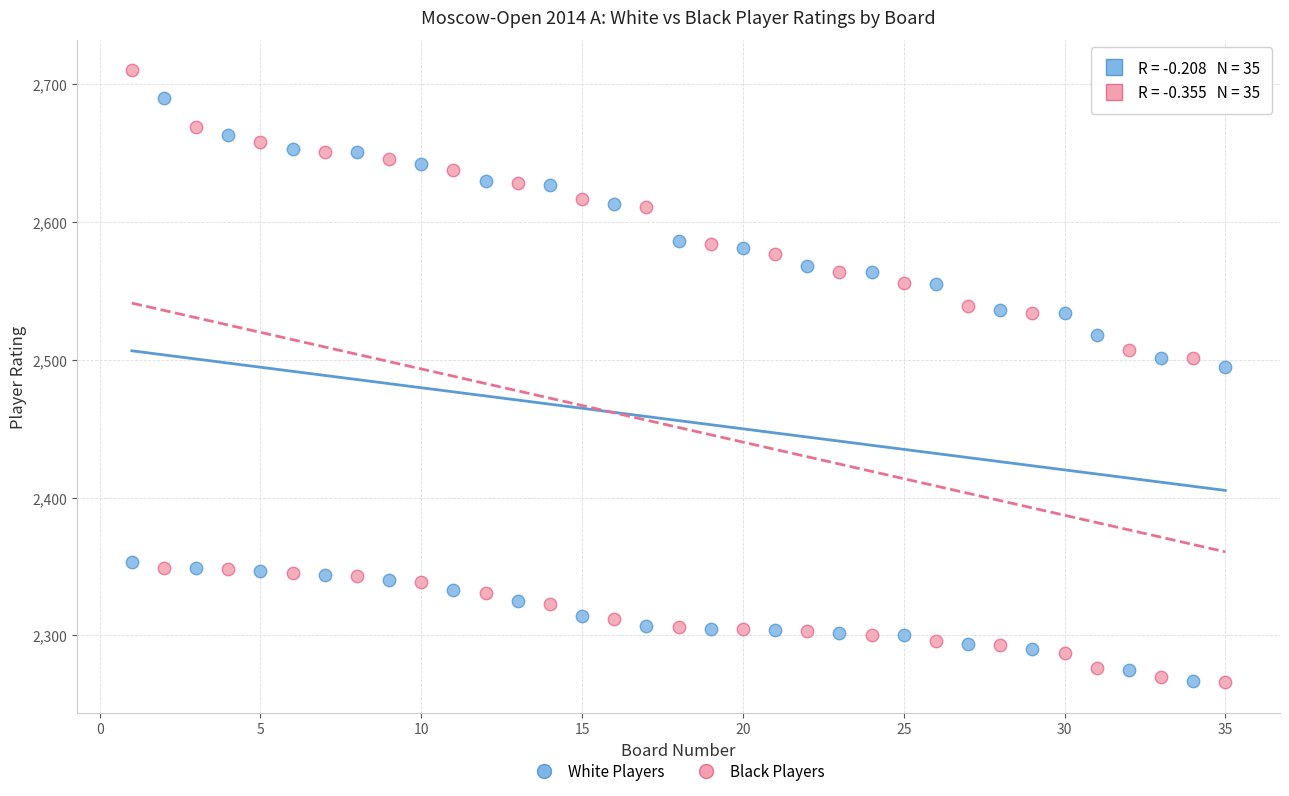

Which series contains the highest Y value?

Black Players